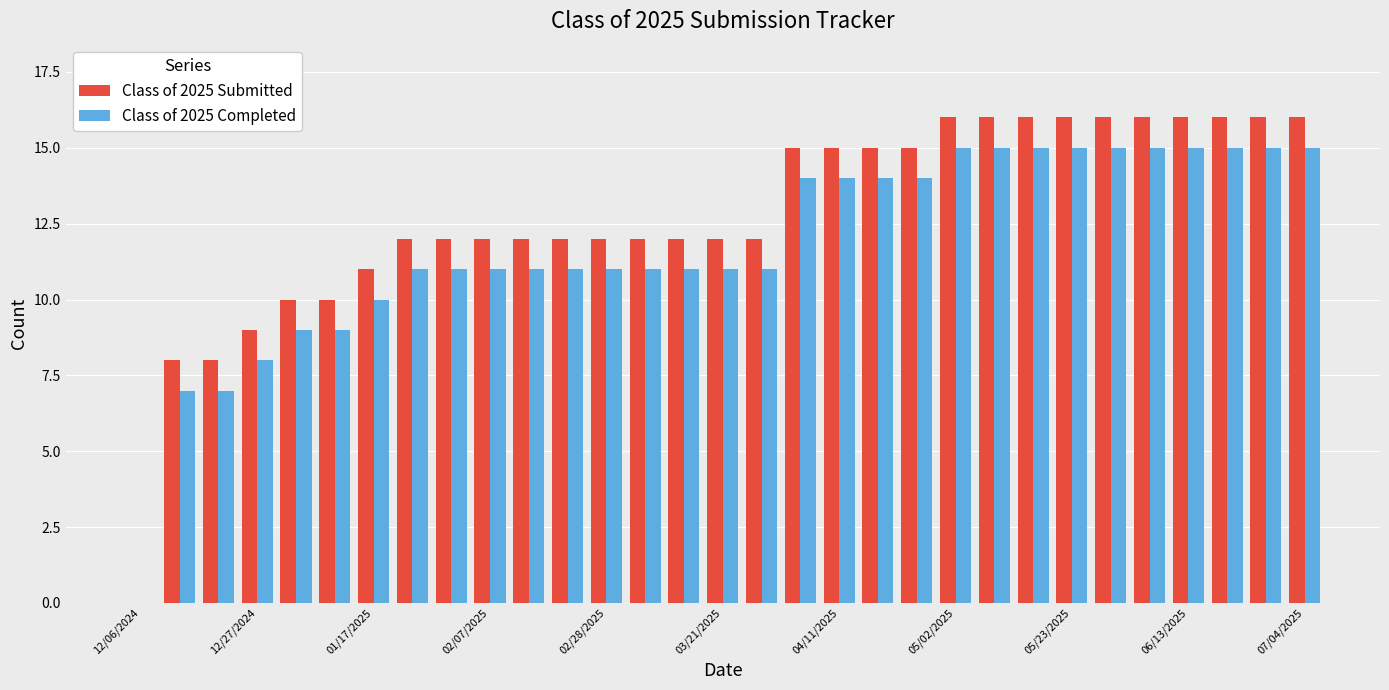

Which series has the widest spread of values?

Class of 2025 Submitted